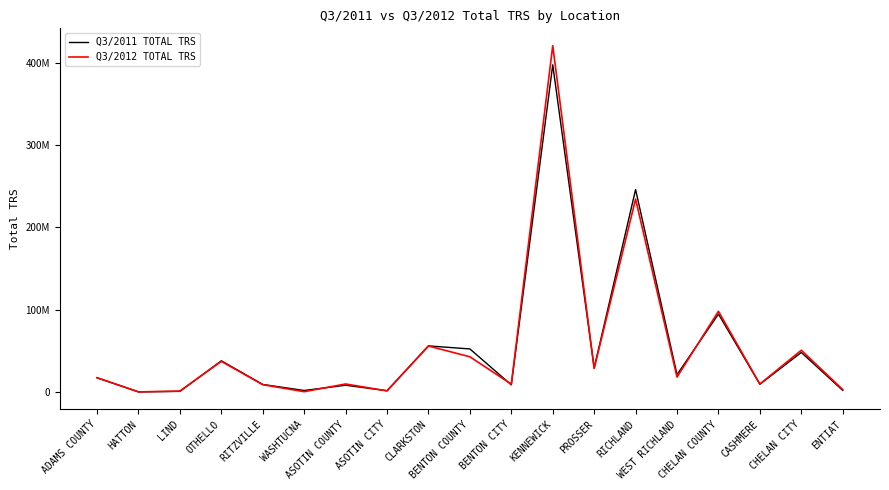

What is the minimum value shown in the chart?

64485